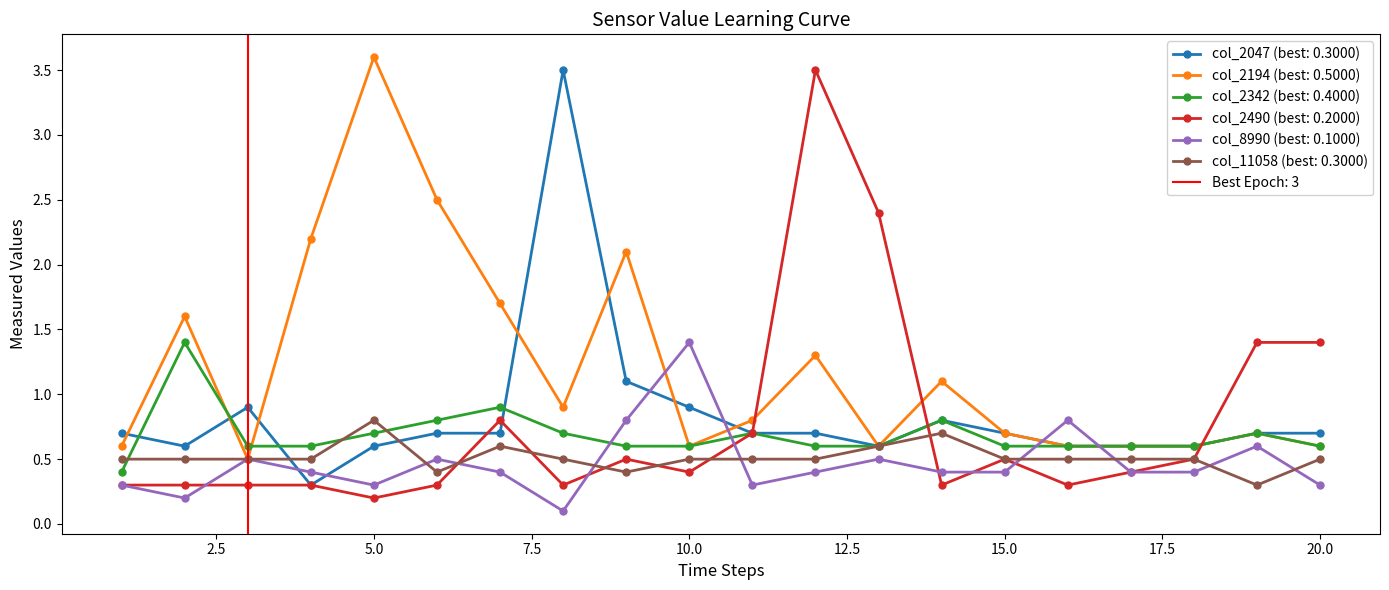

How many interior local peaks does the col_8990 series have?

6